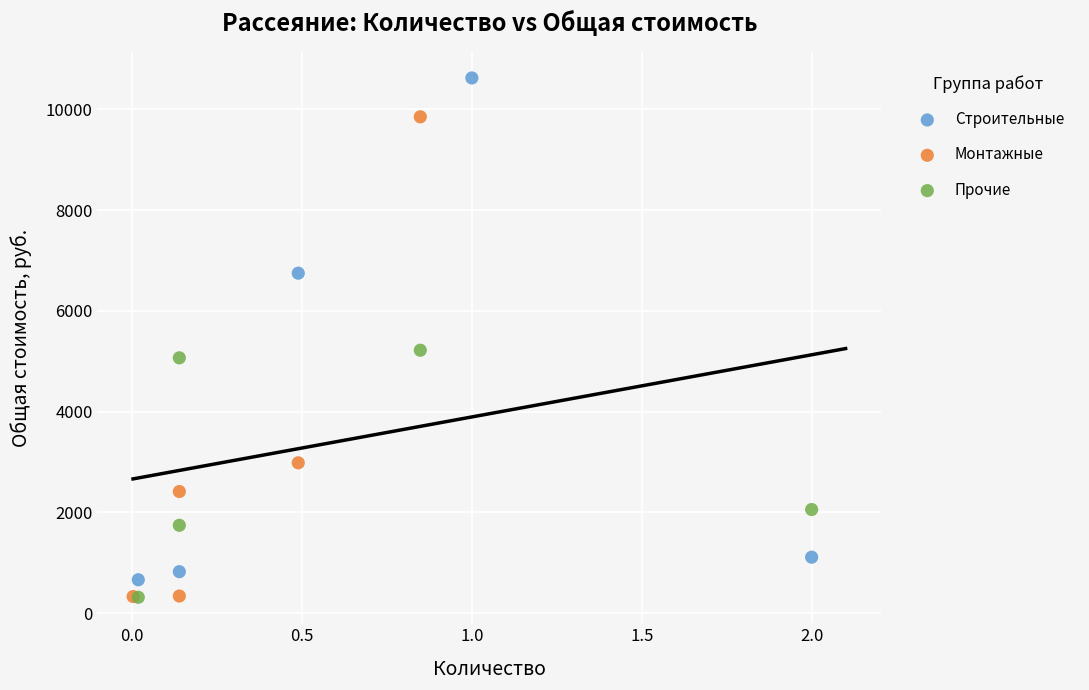

Which series contains the highest Y value?

Строительные